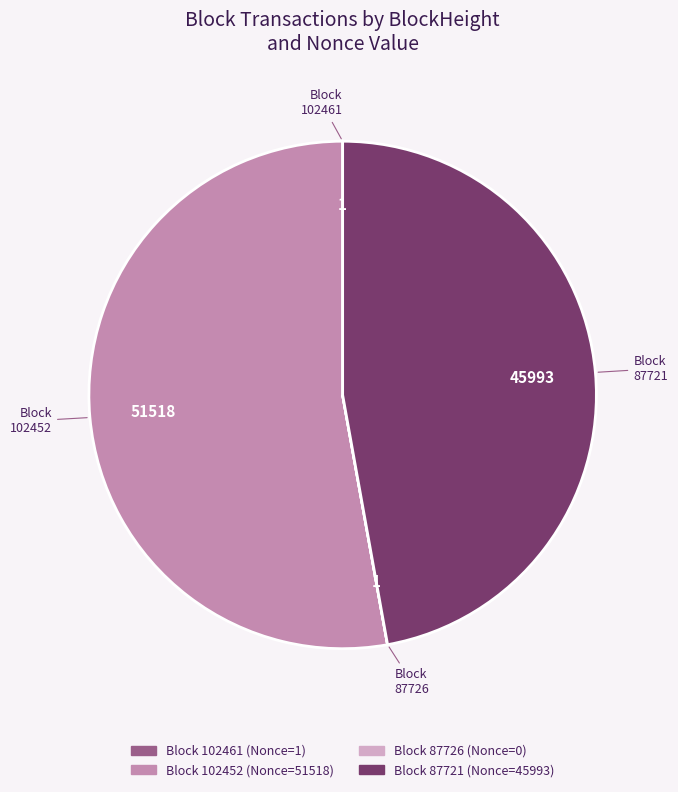

Is there a majority slice in this chart?

Yes